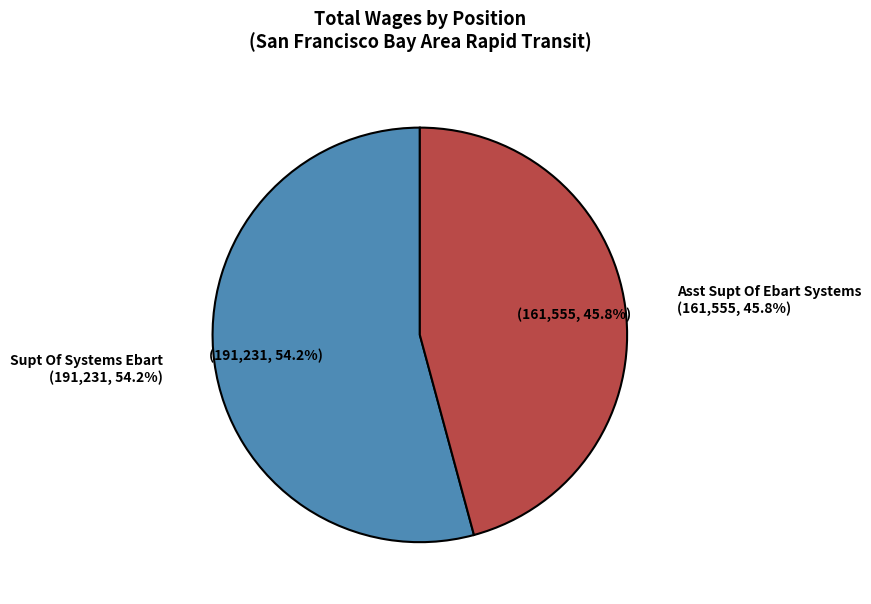

Combined, what portion of the pie is Supt Of Systems Ebart and Asst Supt Of Ebart Systems?

100.0%